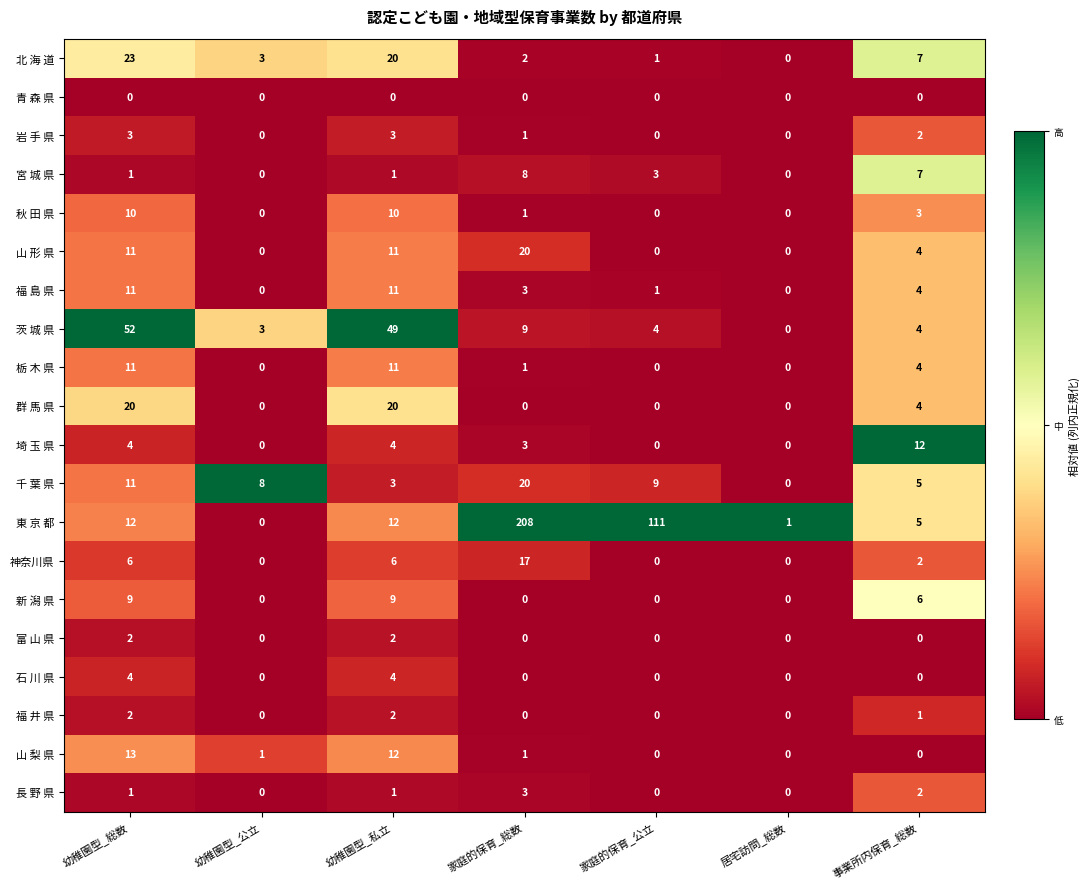

What is the difference between the highest and lowest values at 居宅訪問_総数?

1